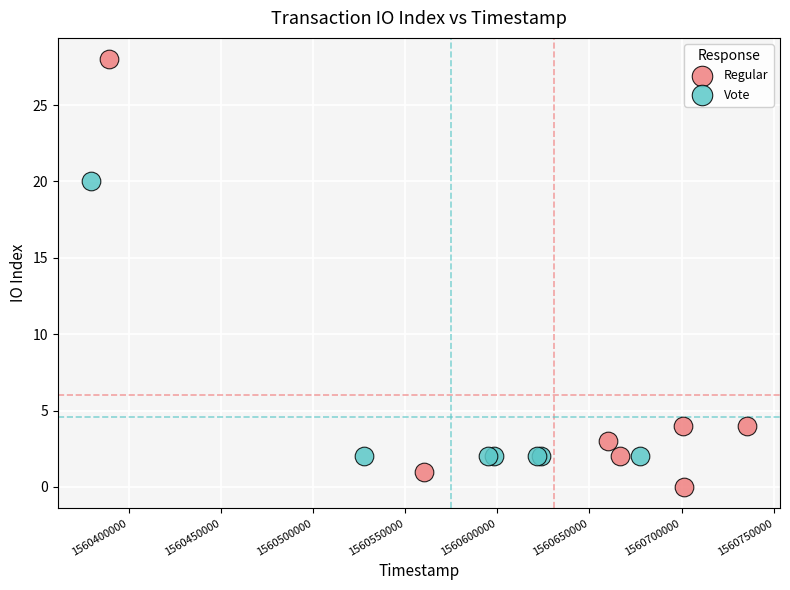

Which series contains the highest Y value?

Regular